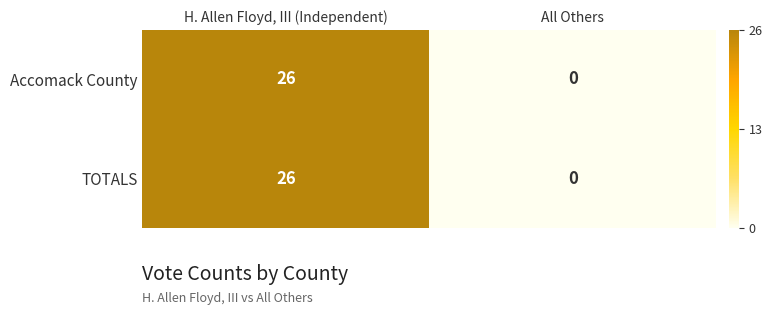

What is the approximate value of TOTALS at H. Allen Floyd, III (Independent), to the nearest 10?

30